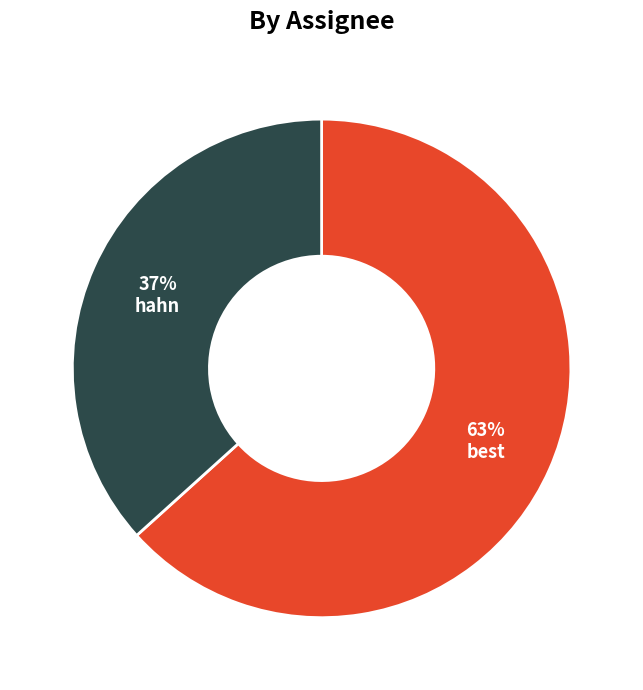

What percentage is the hahn slice, to the nearest percent?

37%